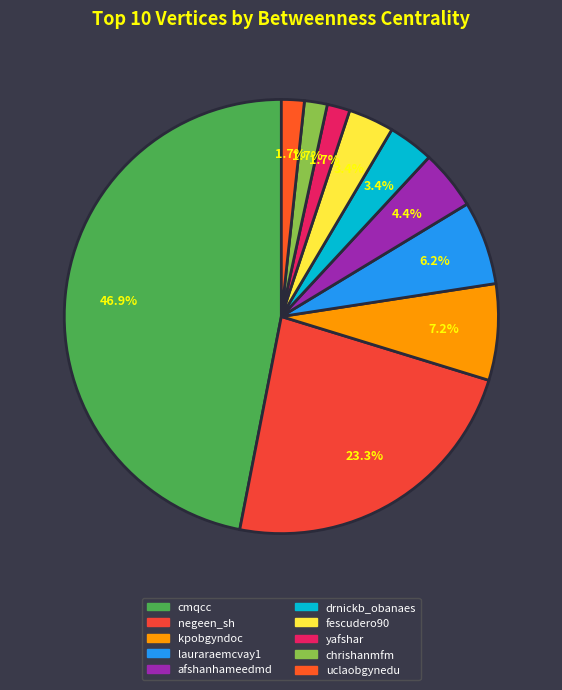

Is the sum of drnickb_obanaes and afshanhameedmd greater than half?

No